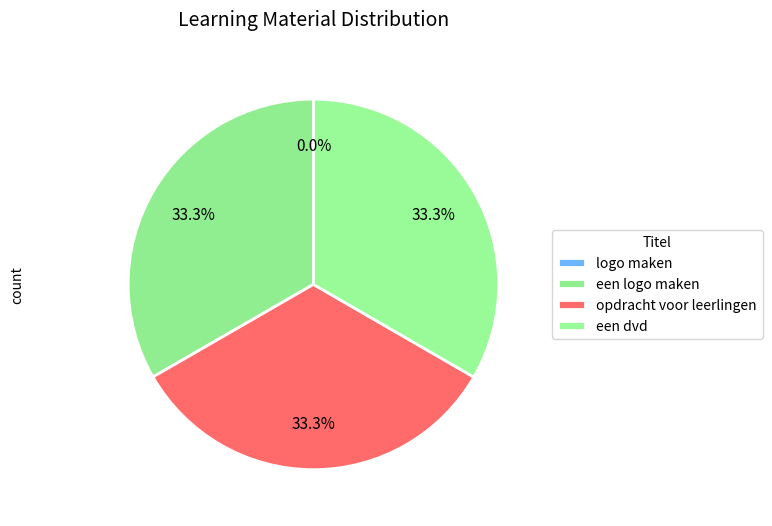

To the nearest percent, what is the difference between the opdracht voor leerlingen and logo maken slice percentages?

33%